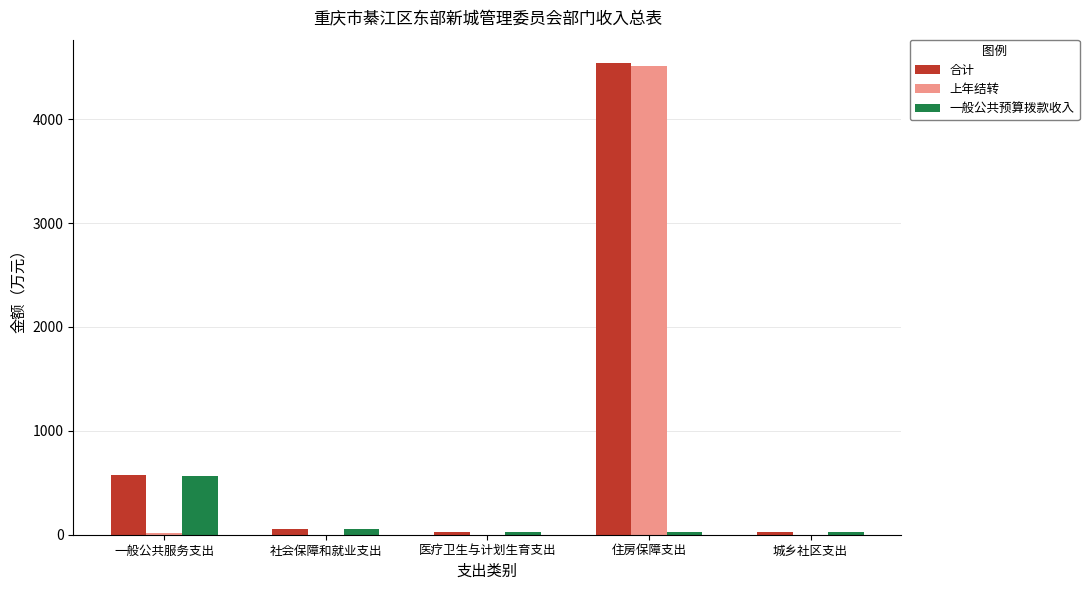

What is the sum of all 上年结转 values?

4525.3